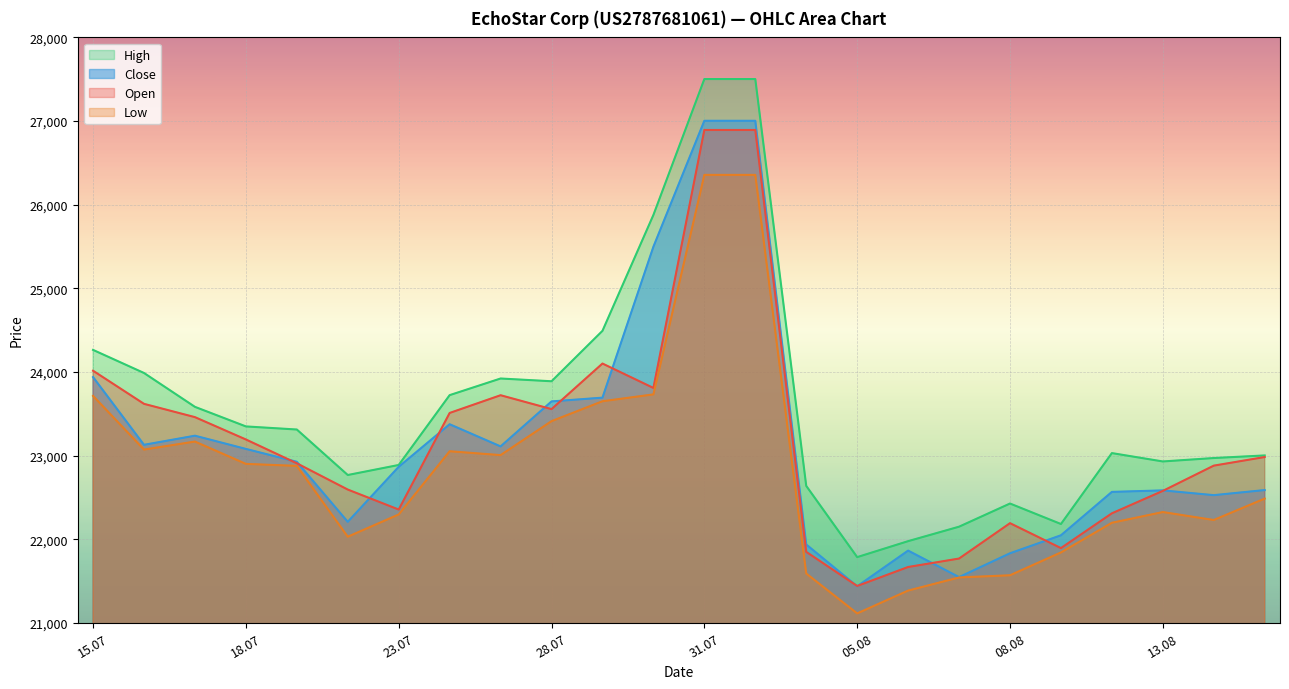

Which series has the widest spread of values?

High